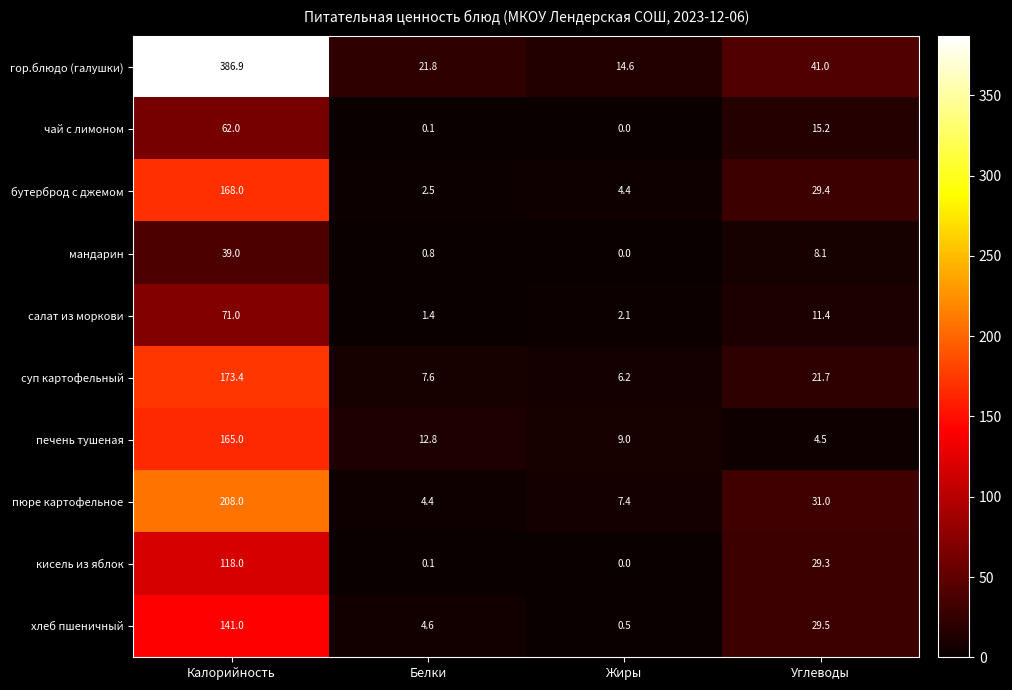

Which series has the largest total across all categories?

гор.блюдо (галушки)